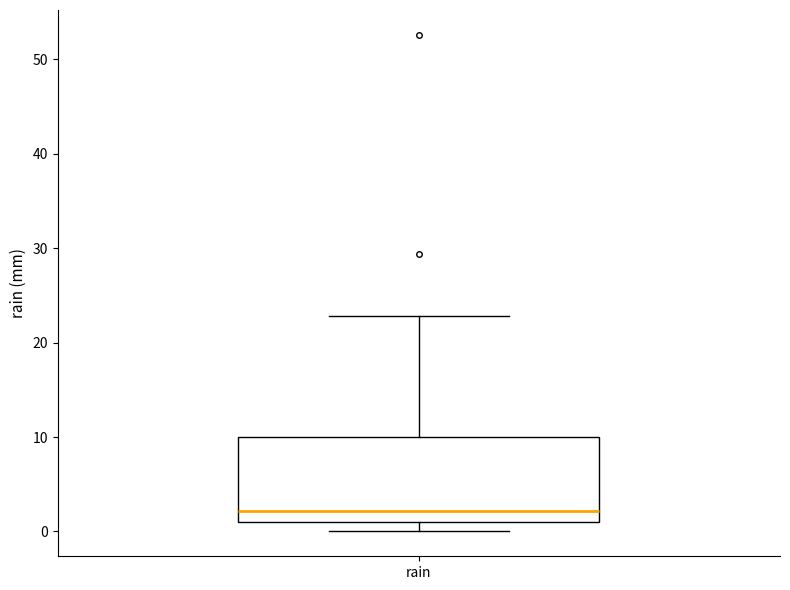

Where does the upper whisker of the box for rain end on the y-axis? The values are not printed on the chart, so give them approximately, as read against the axis.

23